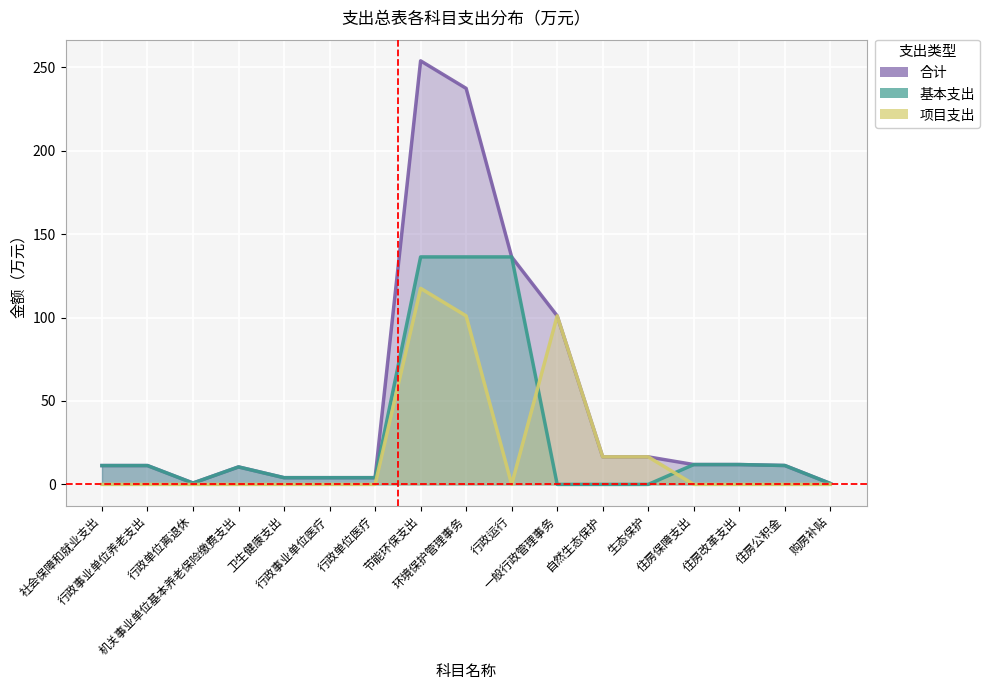

Reading right to left, extract all data points from this chart.

合计: 购房补贴=0.6	住房公积金=11.3	住房改革支出=11.9	住房保障支出=11.9	生态保护=16.5	自然生态保护=16.5	一般行政管理事务=101.0	行政运行=136.3	环境保护管理事务=237.3	节能环保支出=253.8	行政单位医疗=4.0	行政事业单位医疗=4.0	卫生健康支出=4.0	机关事业单位基本养老保险缴费支出=10.5	行政单位离退休=0.8	行政事业单位养老支出=11.3	社会保障和就业支出=11.3
基本支出: 购房补贴=0.6	住房公积金=11.3	住房改革支出=11.9	住房保障支出=11.9	生态保护=0.0	自然生态保护=0.0	一般行政管理事务=0.0	行政运行=136.3	环境保护管理事务=136.3	节能环保支出=136.3	行政单位医疗=4.0	行政事业单位医疗=4.0	卫生健康支出=4.0	机关事业单位基本养老保险缴费支出=10.5	行政单位离退休=0.8	行政事业单位养老支出=11.3	社会保障和就业支出=11.3
项目支出: 购房补贴=0.0	住房公积金=0.0	住房改革支出=0.0	住房保障支出=0.0	生态保护=16.5	自然生态保护=16.5	一般行政管理事务=101.0	行政运行=0.0	环境保护管理事务=101.0	节能环保支出=117.5	行政单位医疗=0.0	行政事业单位医疗=0.0	卫生健康支出=0.0	机关事业单位基本养老保险缴费支出=0.0	行政单位离退休=0.0	行政事业单位养老支出=0.0	社会保障和就业支出=0.0